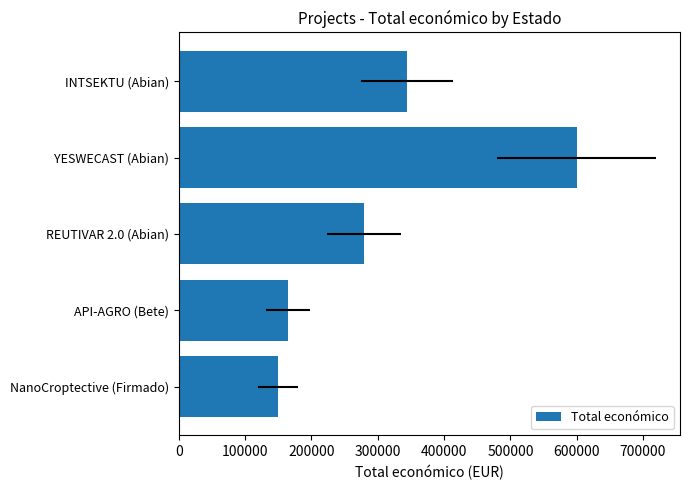

What is the greatest value displayed?

599792